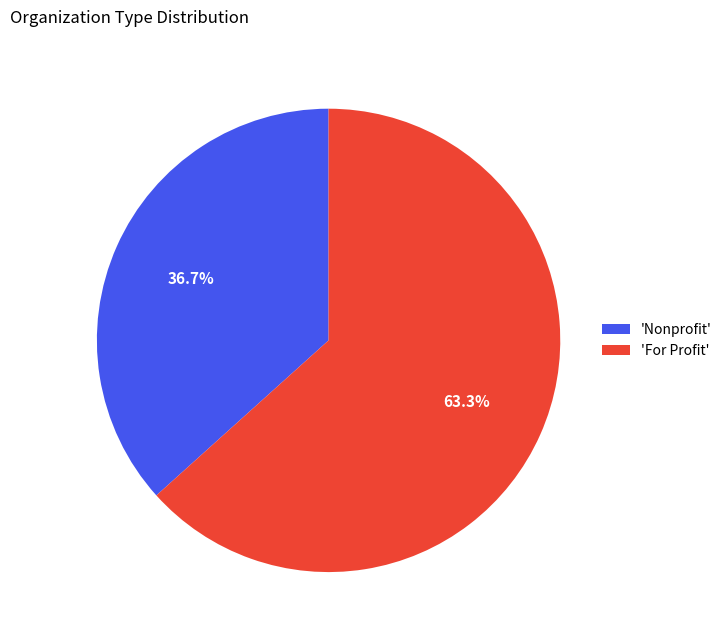

To the nearest percent, what is the difference between the largest and smallest slice percentages?

27%